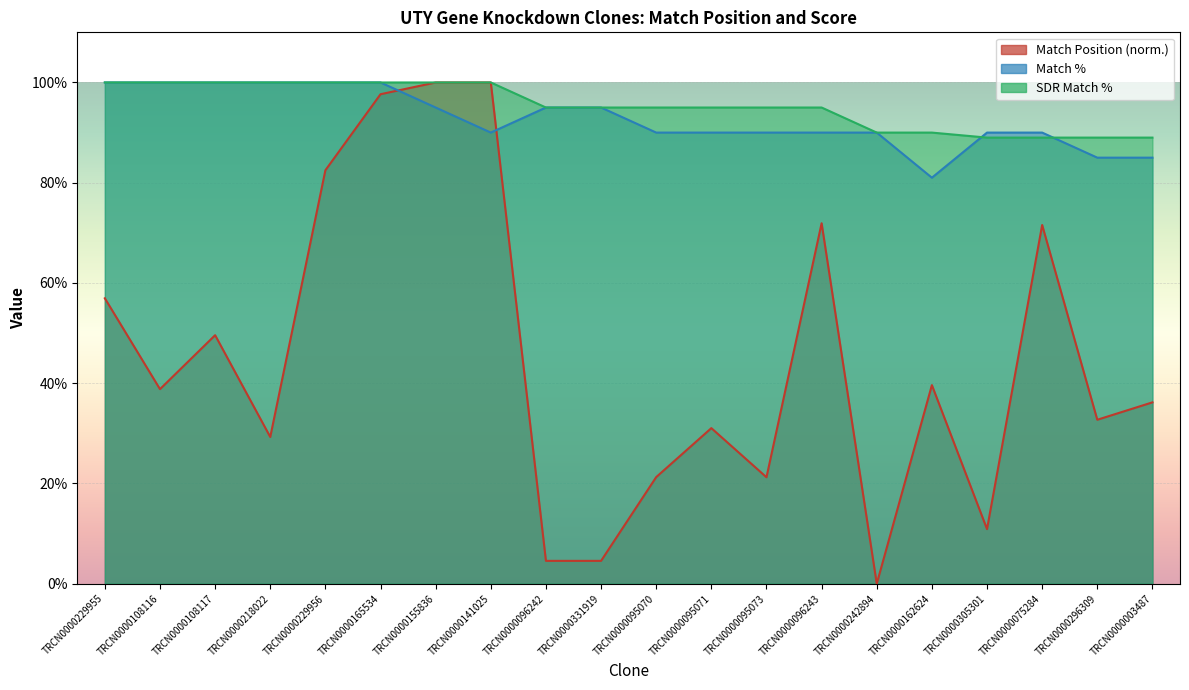

The Match Position series shows -30.8 at TRCN0000242894. True or false?

False